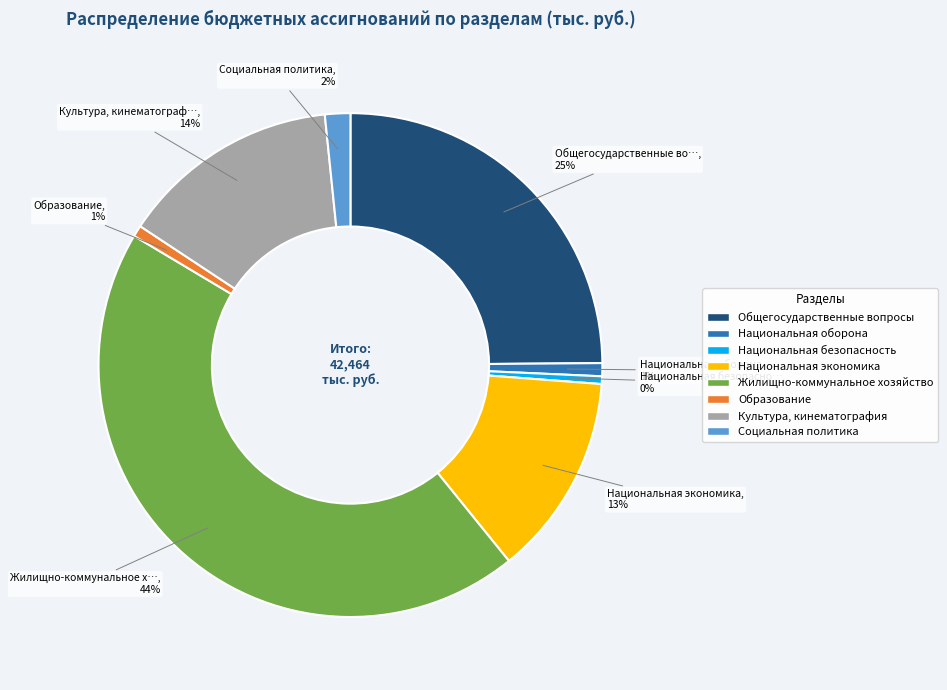

Does Национальная безопасность account for over 50% of the chart?

No